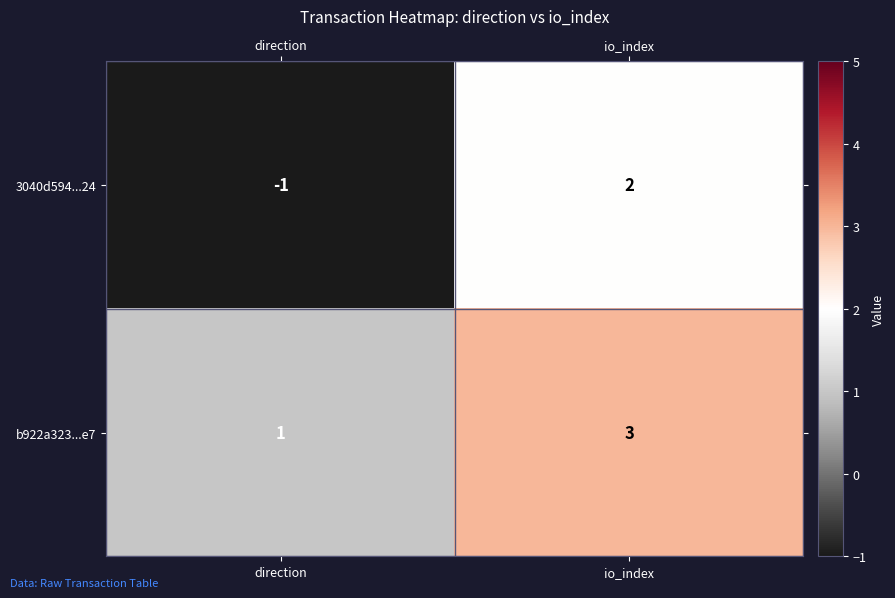

List the series in order of their peak value, highest first.

b922a323...e7, 3040d594...24